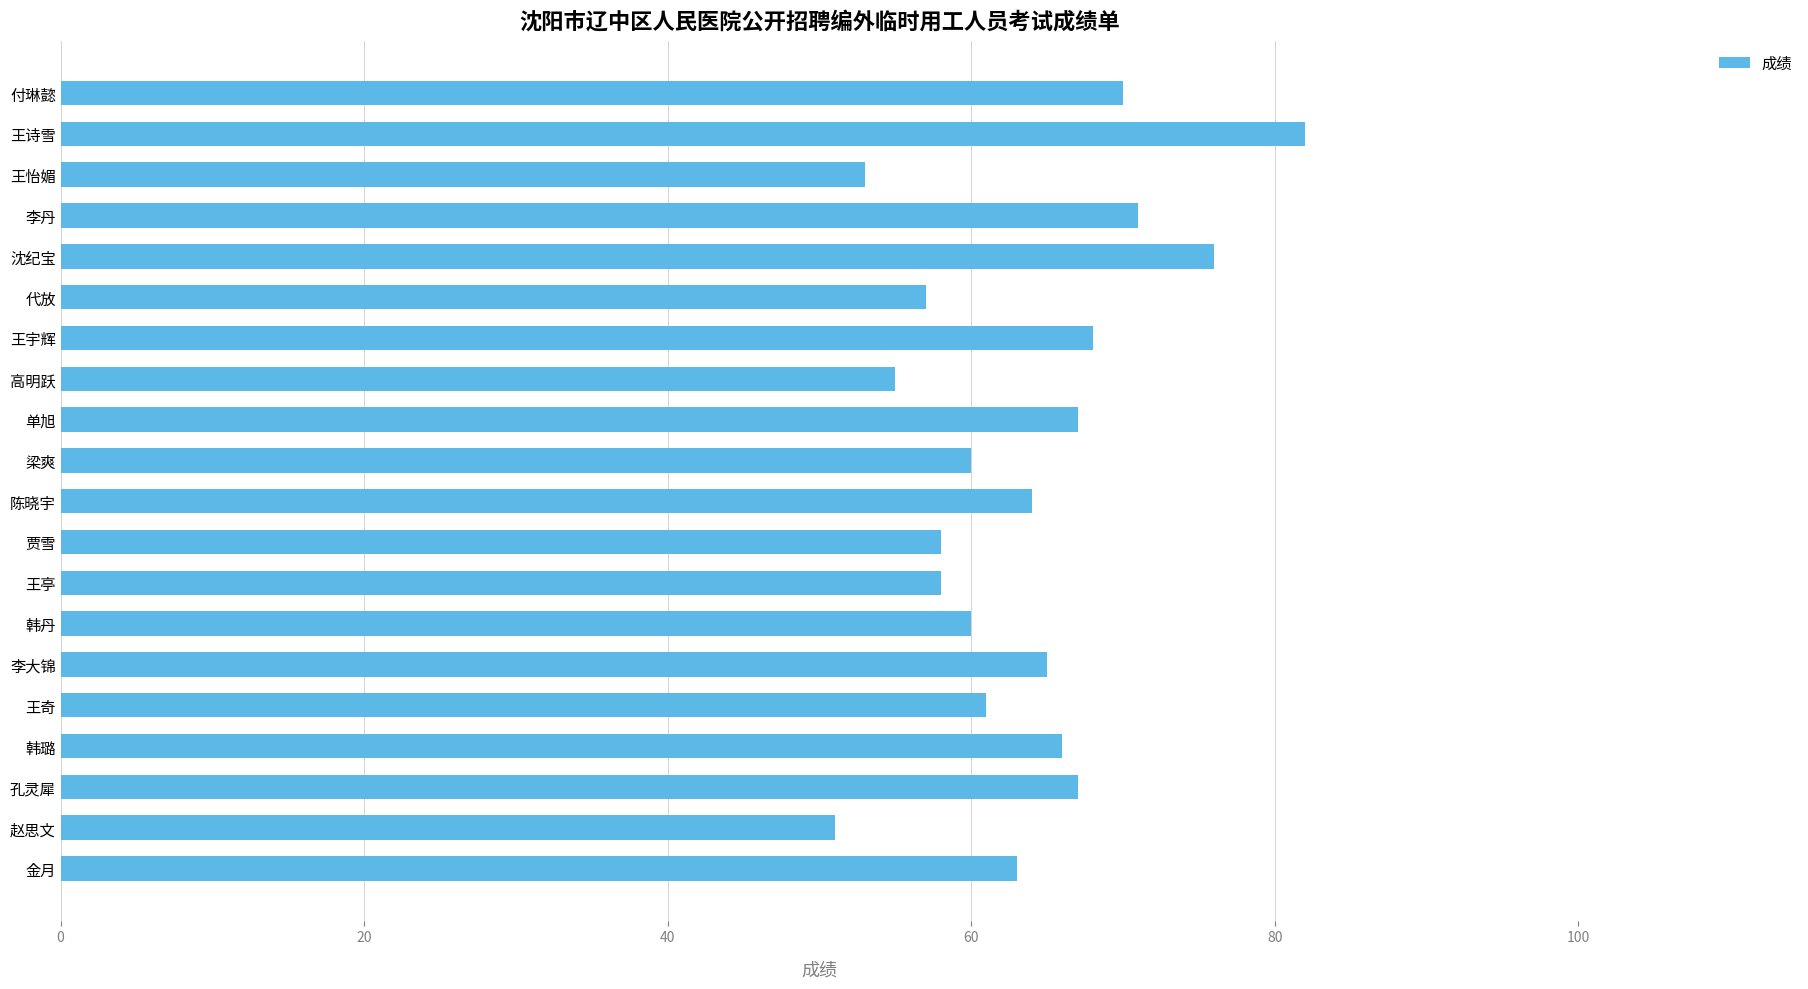

True or false: the data shows 17 at 高明跃.

False